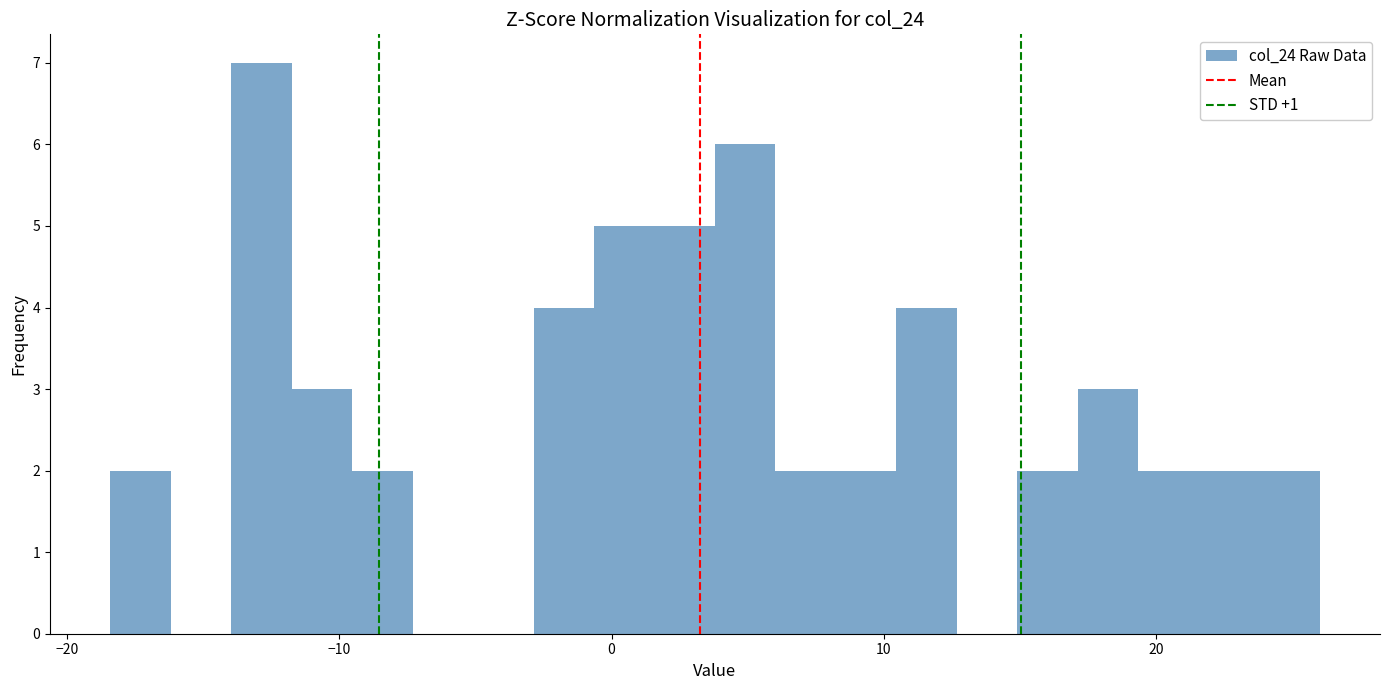

Around what value on the x-axis is the tallest bar? Give the approximate position of its centre, as read against the axis.

-13